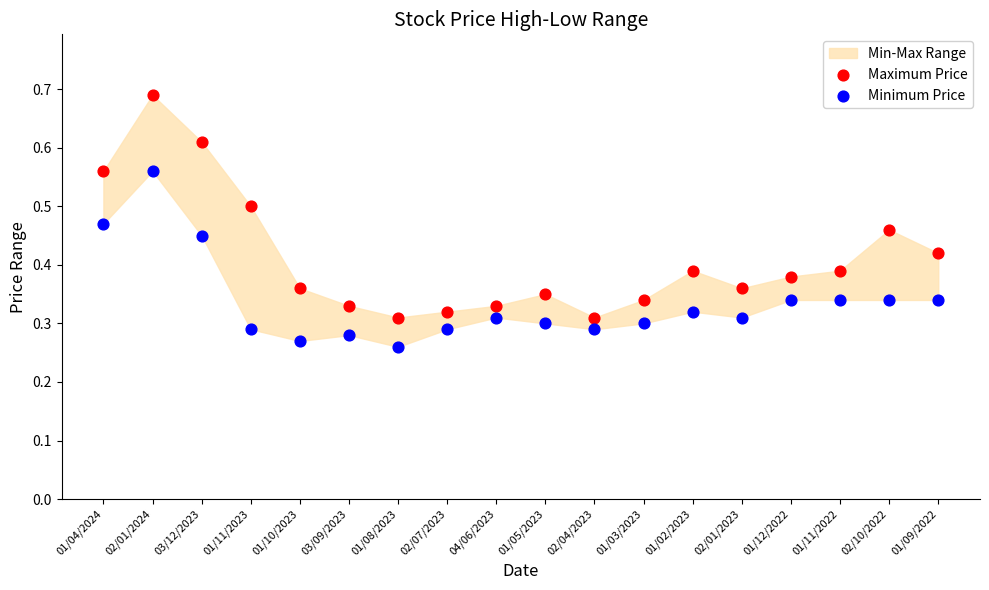

Which series has the widest spread of Y values?

Maximum Price